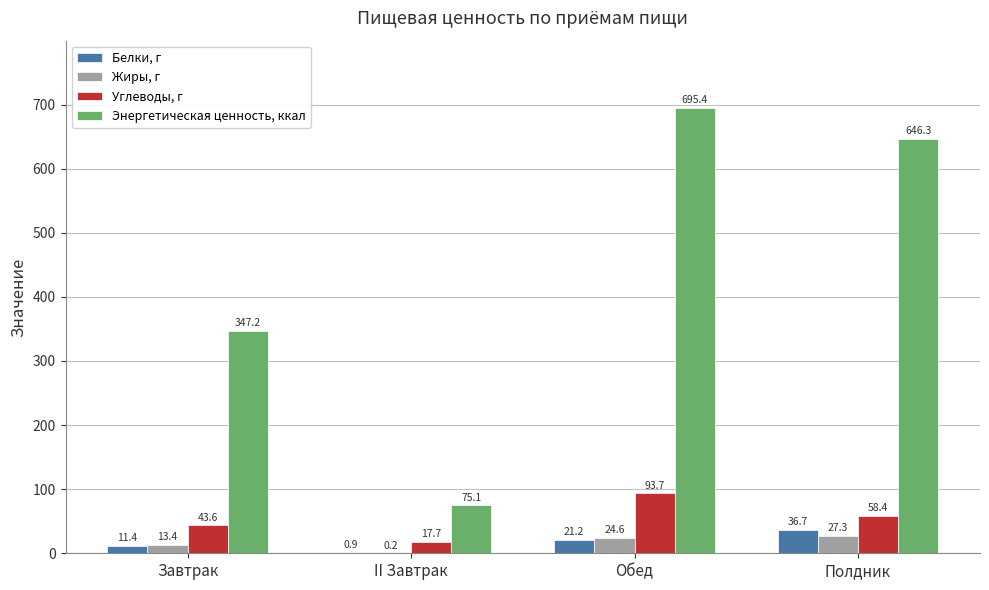

Are the bars horizontal?

No